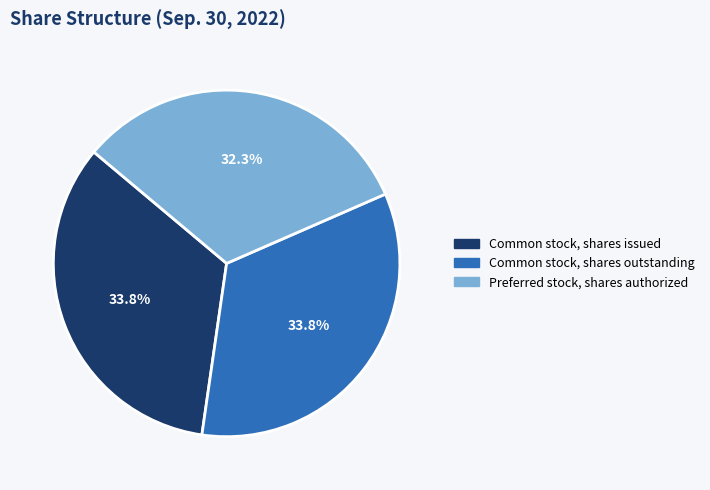

What is the ratio of the value at Common stock, shares outstanding to the value at Preferred stock, shares authorized?

1.0